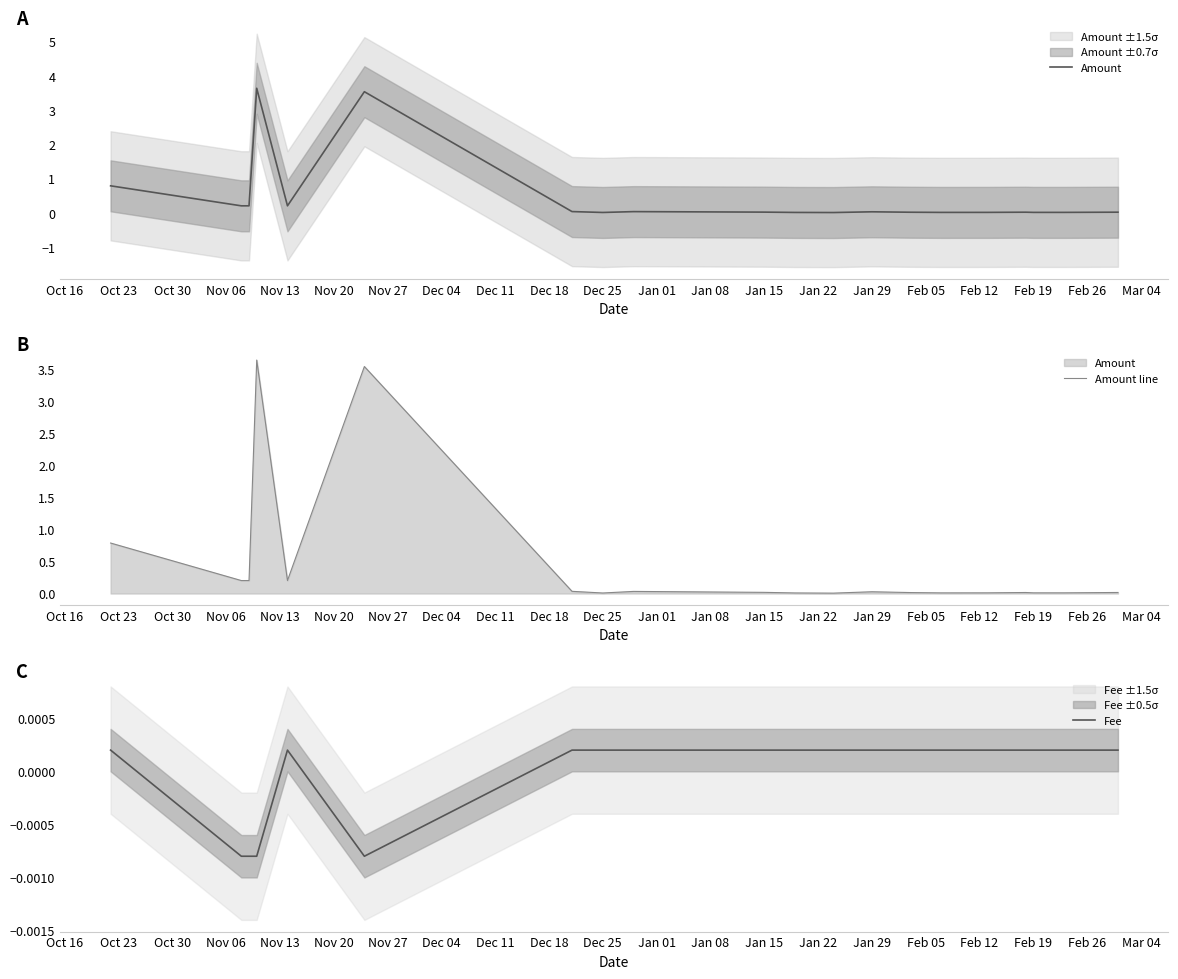

True or false: Fee and Amount intersect in this chart.

False